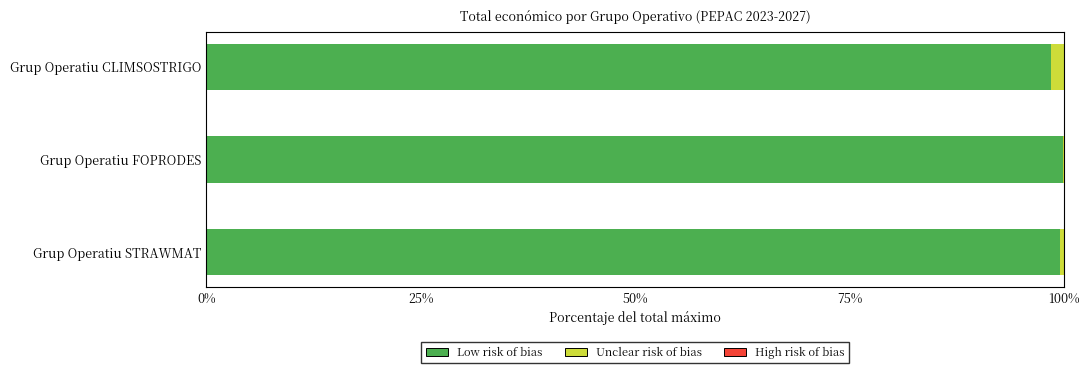

What are all the series names shown in the legend?

Low risk of bias, Unclear risk of bias, High risk of bias